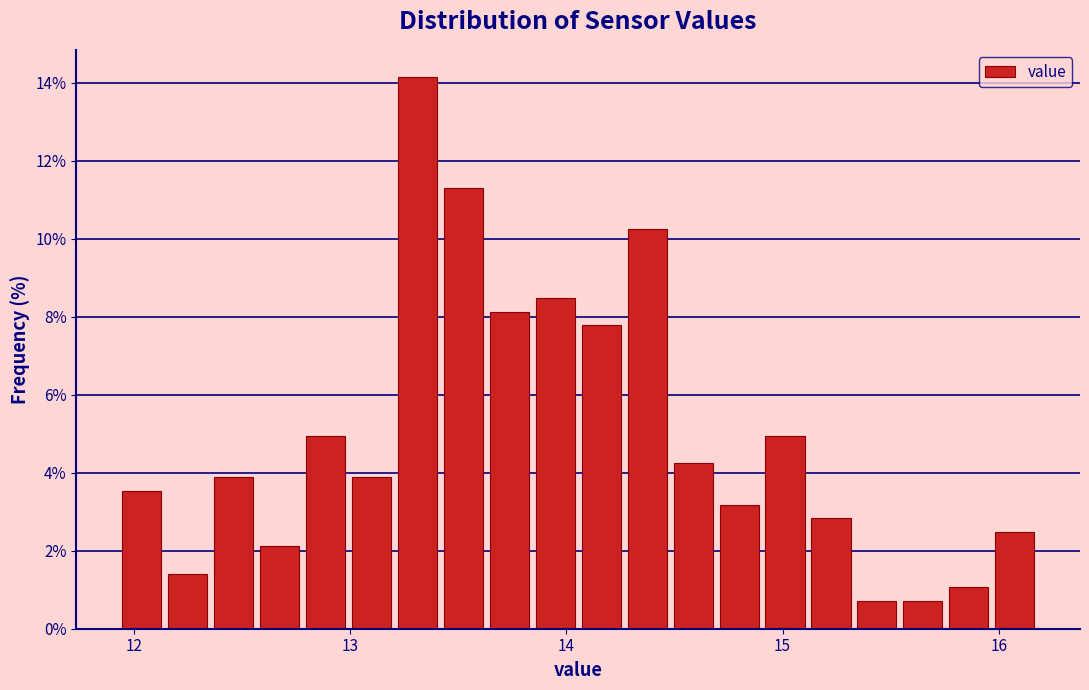

Around what value on the x-axis is the tallest bar? Give the approximate position of its centre, as read against the axis.

13.3